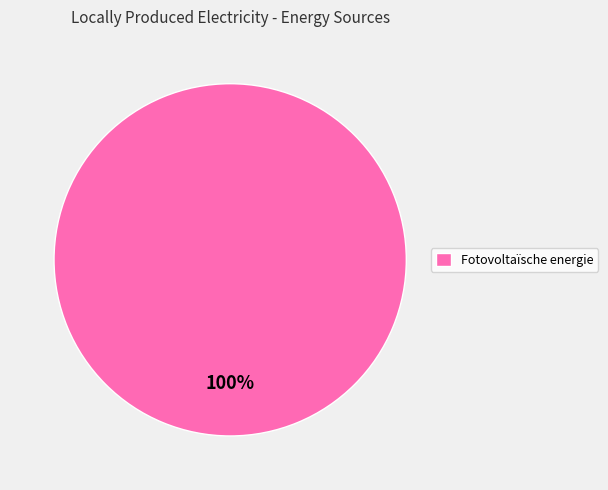

The Fotovoltaïsche energie slice represents 100% of the pie. True or false?

True